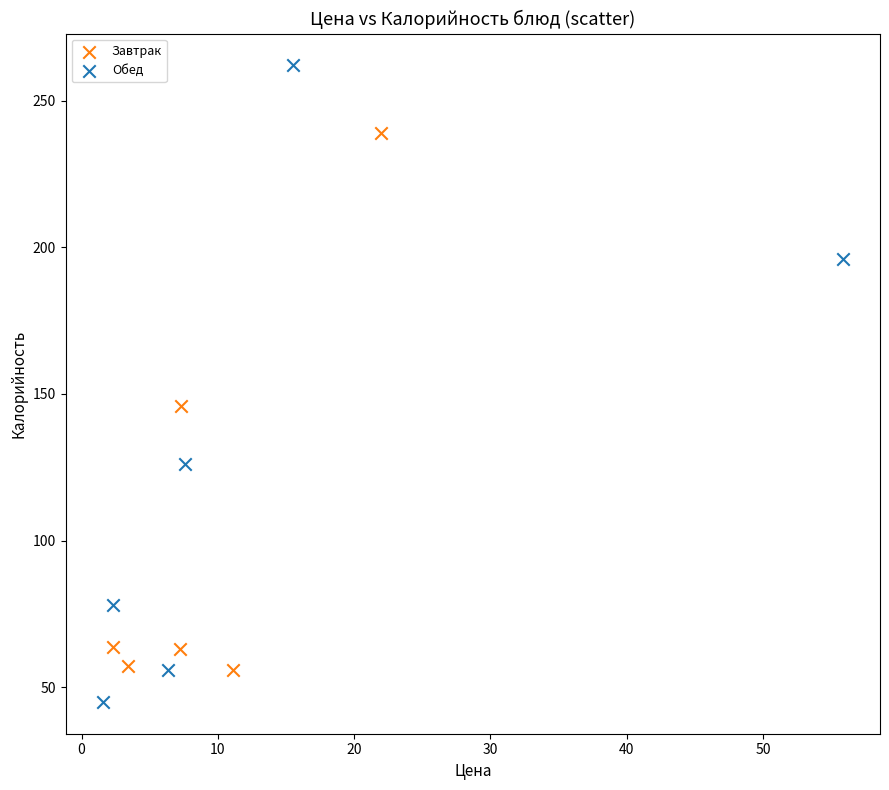

Which series reaches the maximum Y coordinate?

Обед